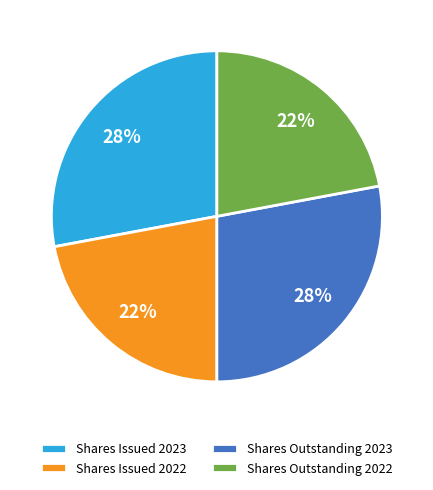

Combined, do Shares Outstanding 2023 and Shares Issued 2023 account for over 50%?

Yes